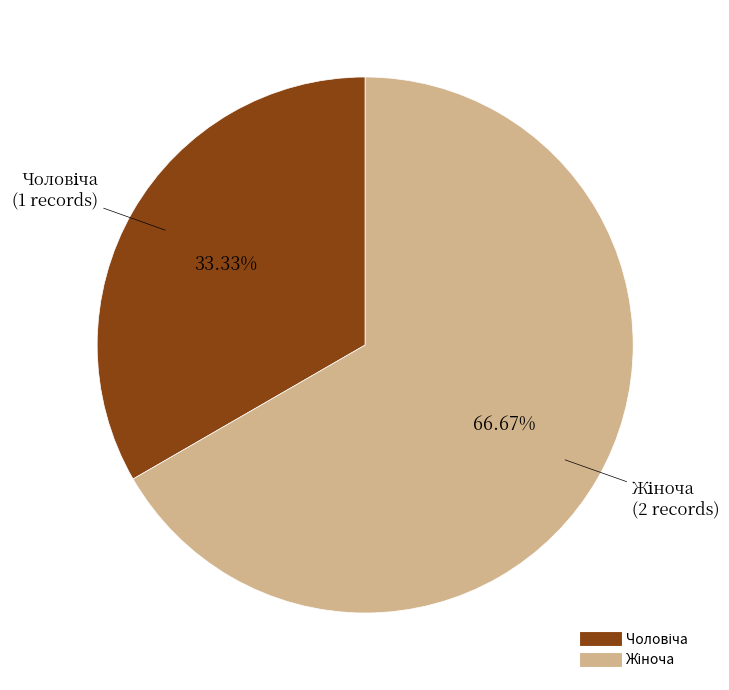

Is there any slice that represents more than half of the pie?

Yes